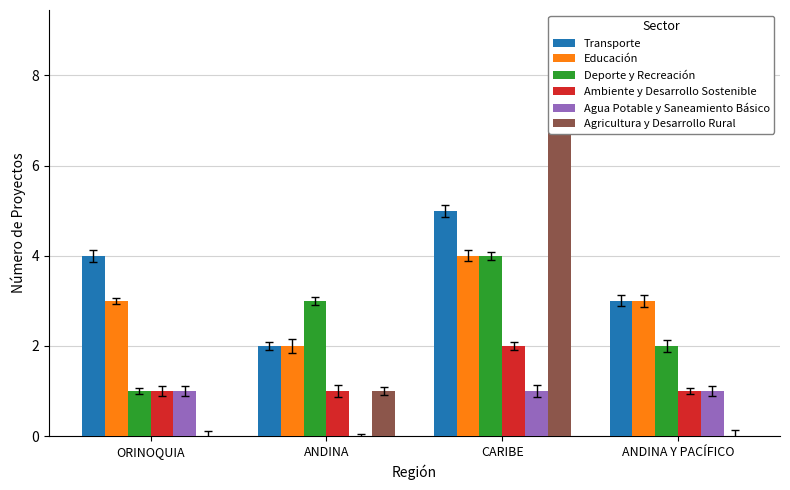

What is the spread (max minus min) of values at ANDINA?

3